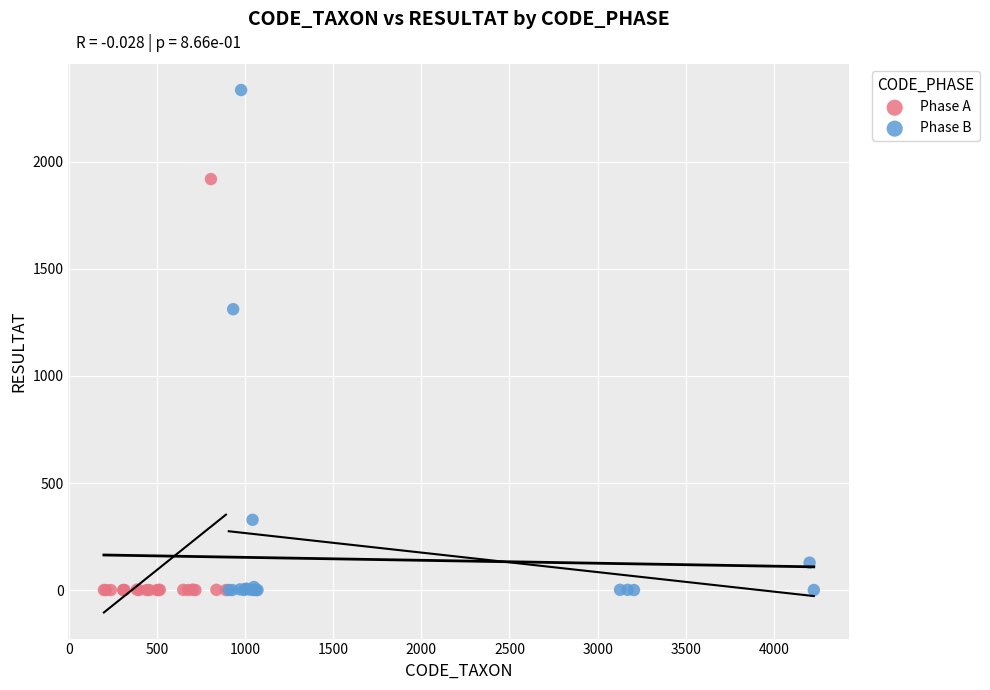

Which series has the widest spread of Y values?

Phase B